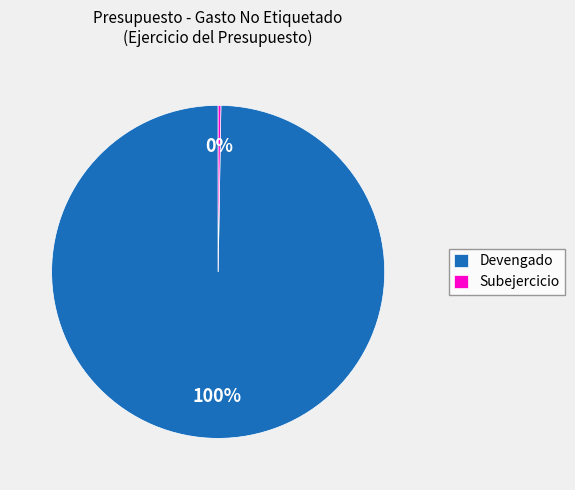

Is there any slice that represents more than half of the pie?

Yes